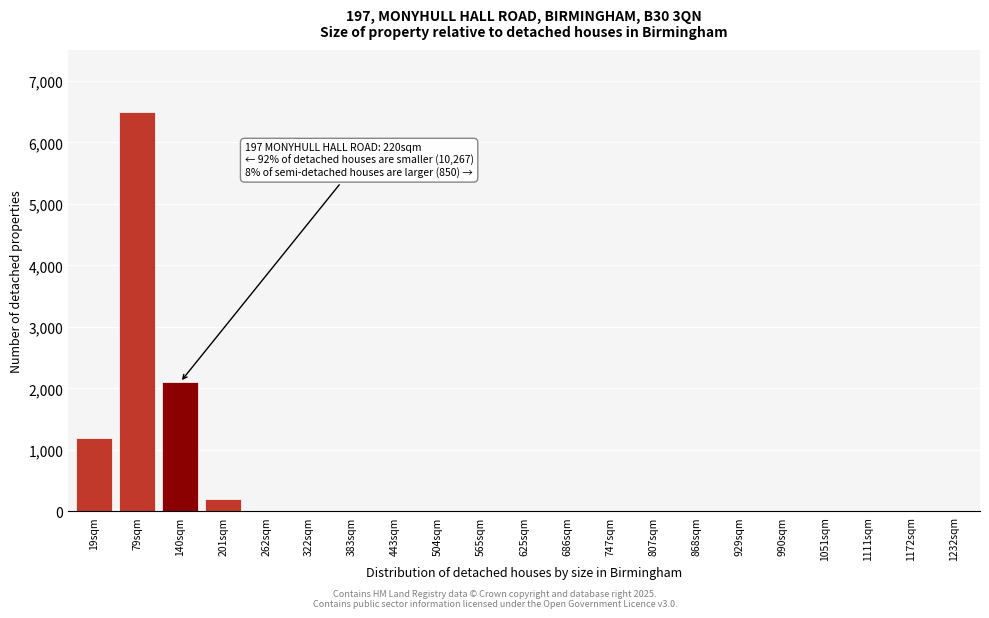

Reading right to left, list all the values displayed in this chart.

1232sqm=0	1172sqm=0	1111sqm=0	1051sqm=0	990sqm=0	929sqm=0	868sqm=0	807sqm=0	747sqm=0	686sqm=0	625sqm=0	565sqm=0	504sqm=0	443sqm=0	383sqm=0	322sqm=0	262sqm=0	201sqm=200	140sqm=2100	79sqm=6500	19sqm=1200